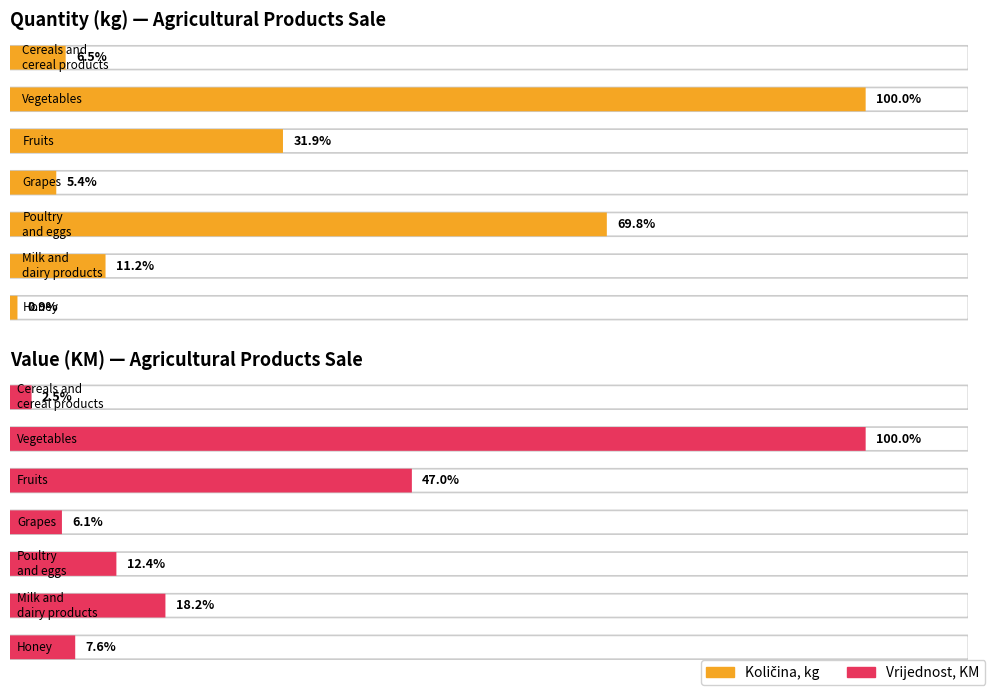

What is the minimum value for Vrijednost, KM?

24665